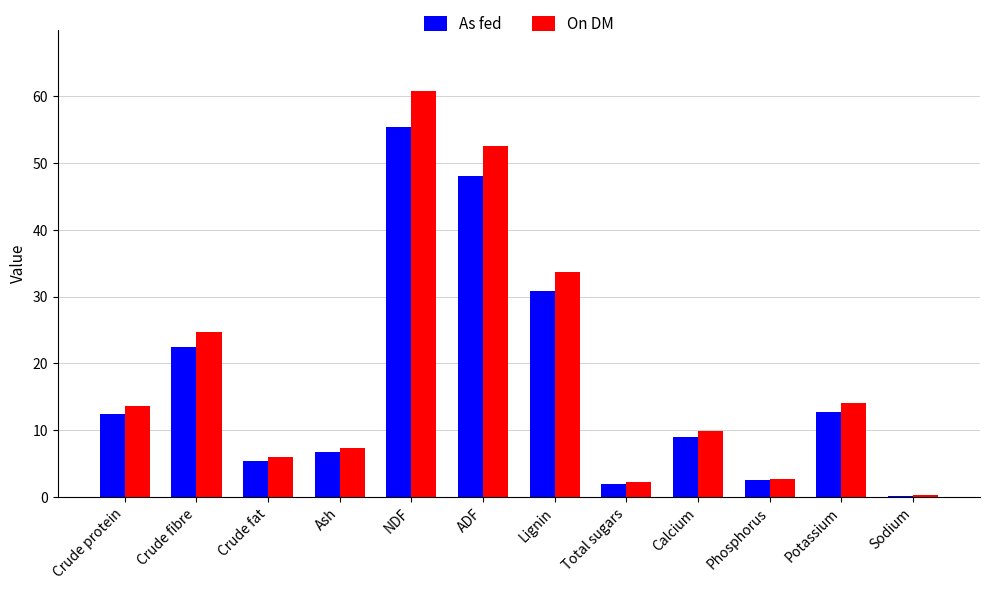

What value does the As fed series have at Crude fibre?

22.5